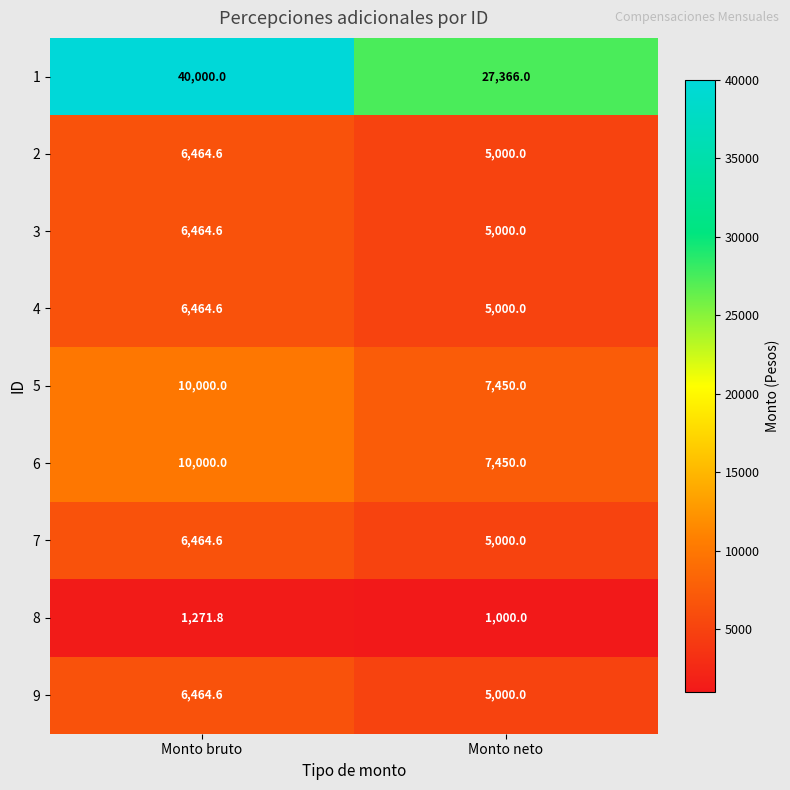

The 4 series shows 6464.6 at Monto bruto. True or false?

True